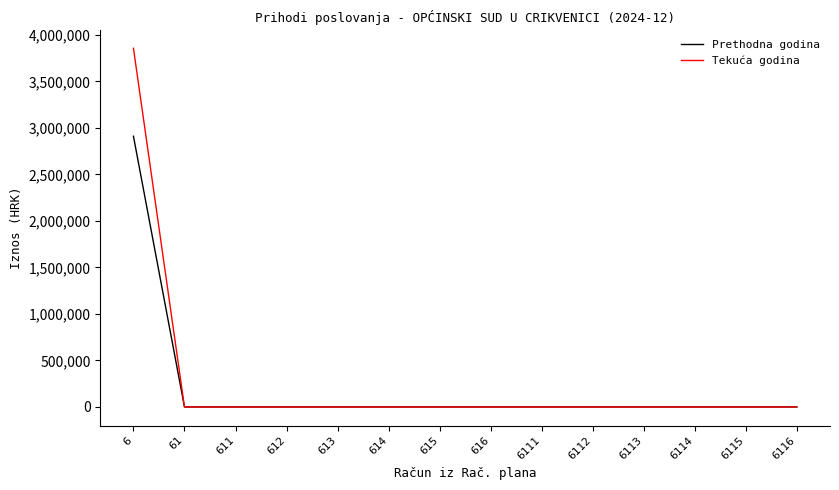

Reading right to left, extract all data points from this chart.

Prethodna godina: 0.0	0.0	0.0	0.0	0.0	0.0	0.0	0.0	0.0	0.0	0.0	0.0	0.0	2910694.8
Tekuća godina: 0.0	0.0	0.0	0.0	0.0	0.0	0.0	0.0	0.0	0.0	0.0	0.0	0.0	3856506.0